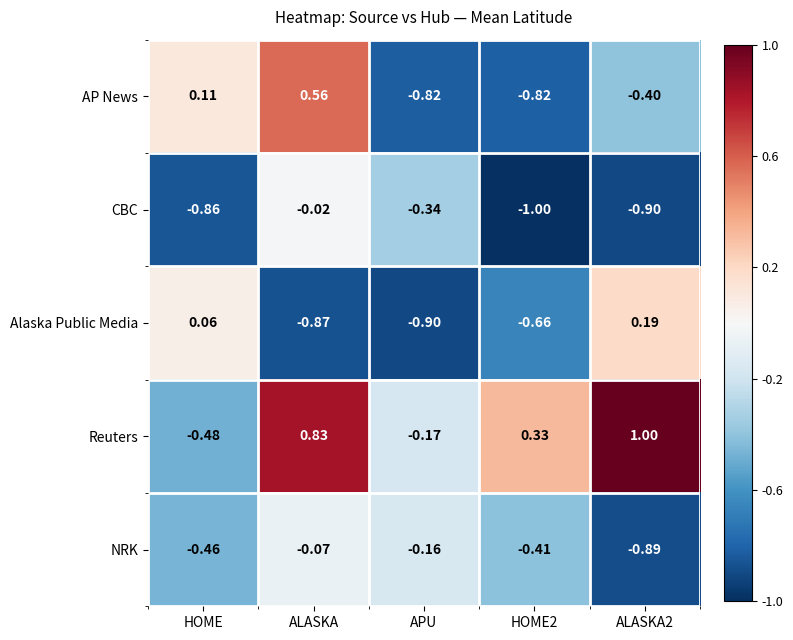

Which series has the largest range (max minus min)?

Reuters